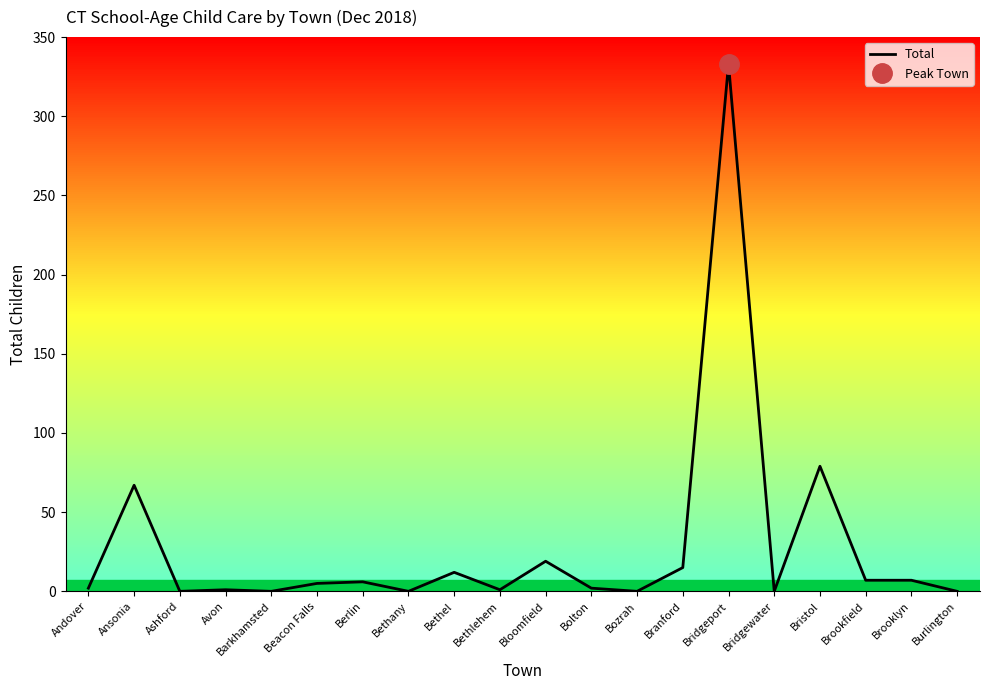

Approximately how many times larger is the value at Bridgeport compared to Bethlehem?

333.0